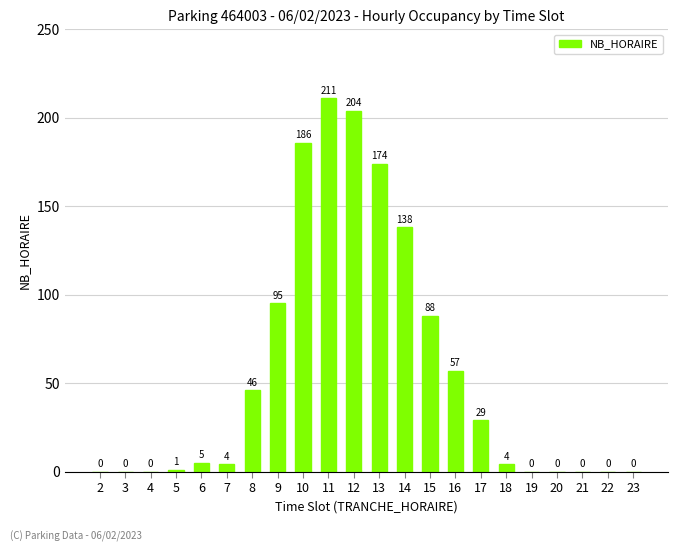

What is the change in value from 14 to 23?

-138